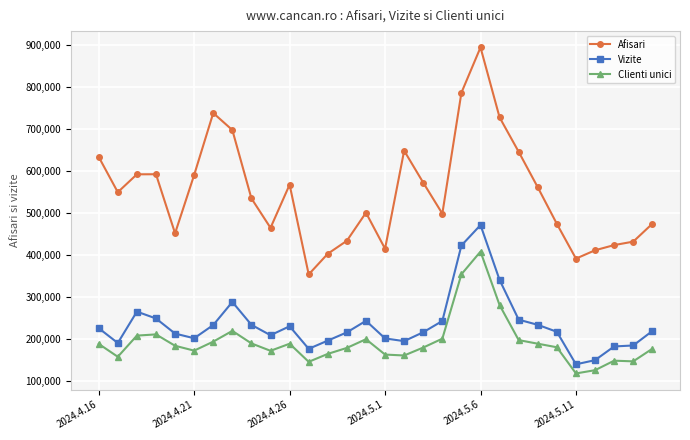

What is the smallest value displayed?

117884